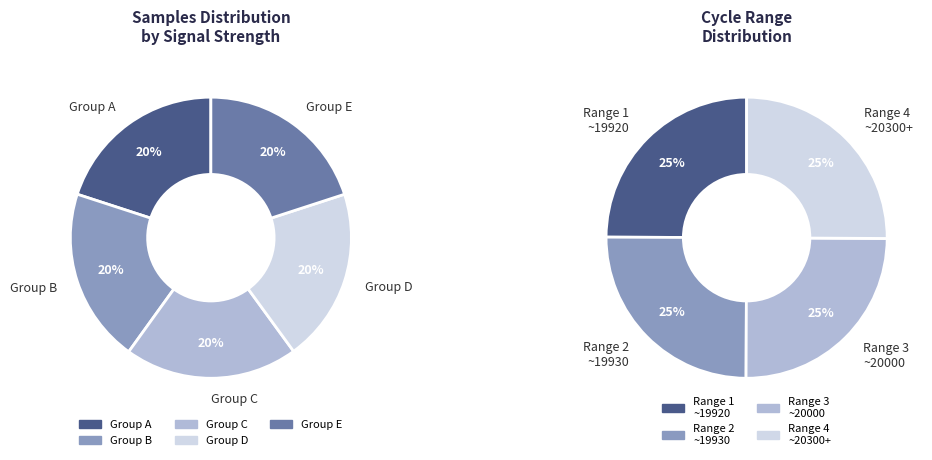

Which slice is the smallest?

20